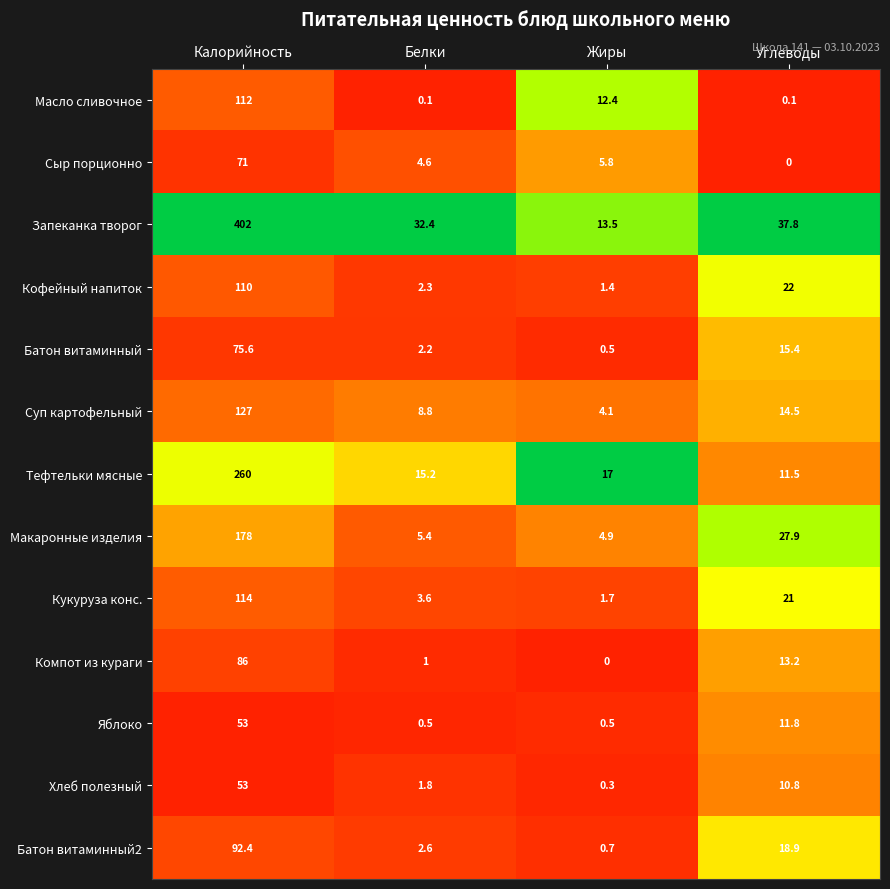

What is the difference between the maximum and minimum values in the Запеканка творог series?

388.5